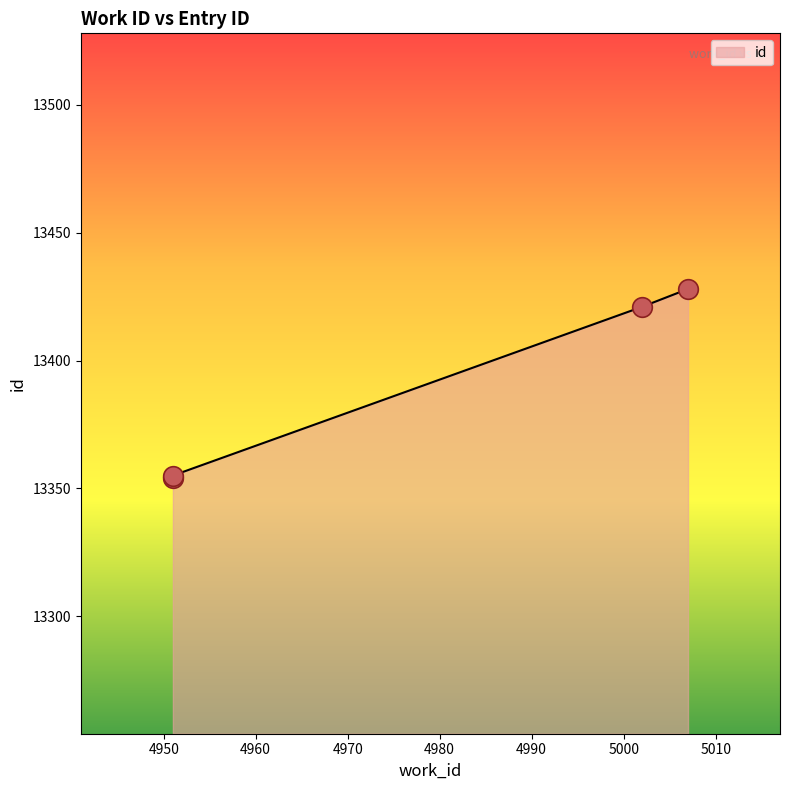

What is the change in value from 4951 to 5007?

+74